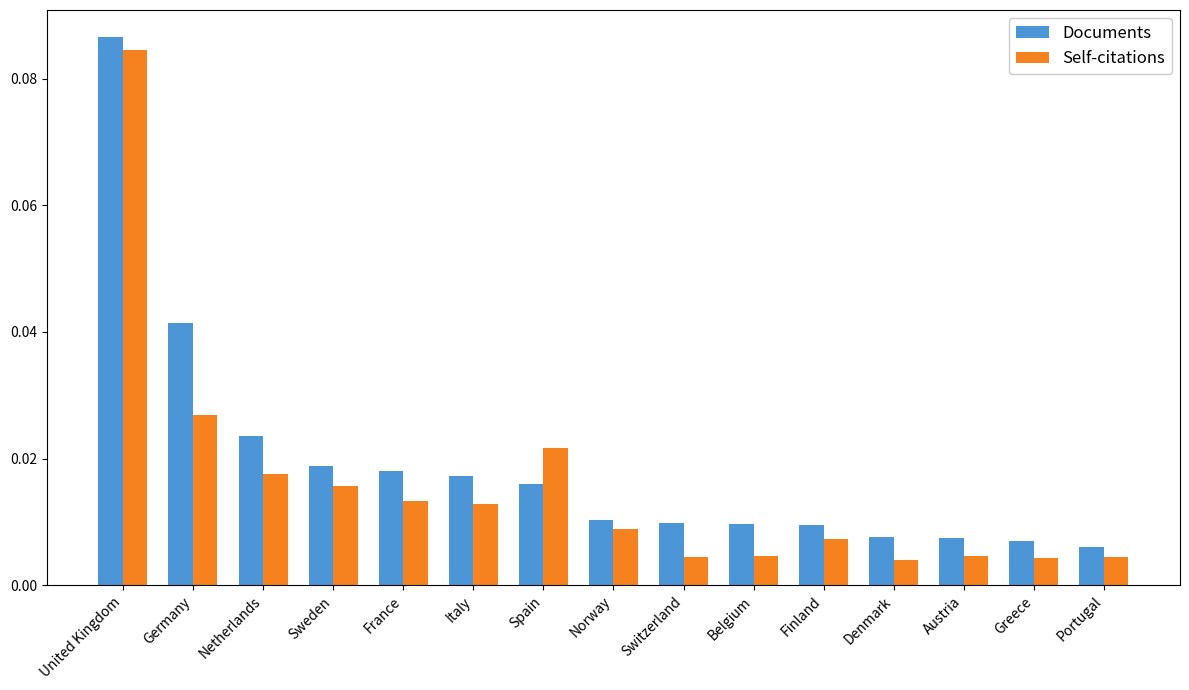

At Switzerland, list the series in order from smallest to largest.

Self-citations, Documents